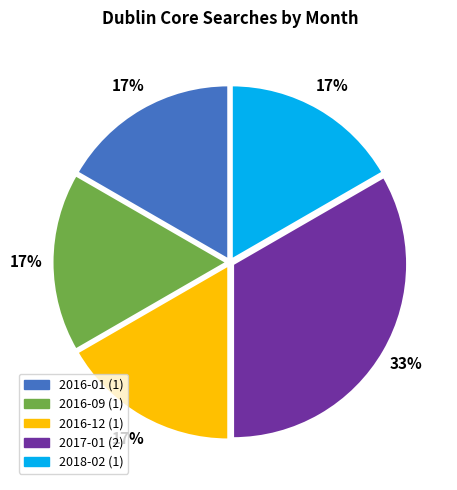

To the nearest percent, what is the average slice percentage?

20%